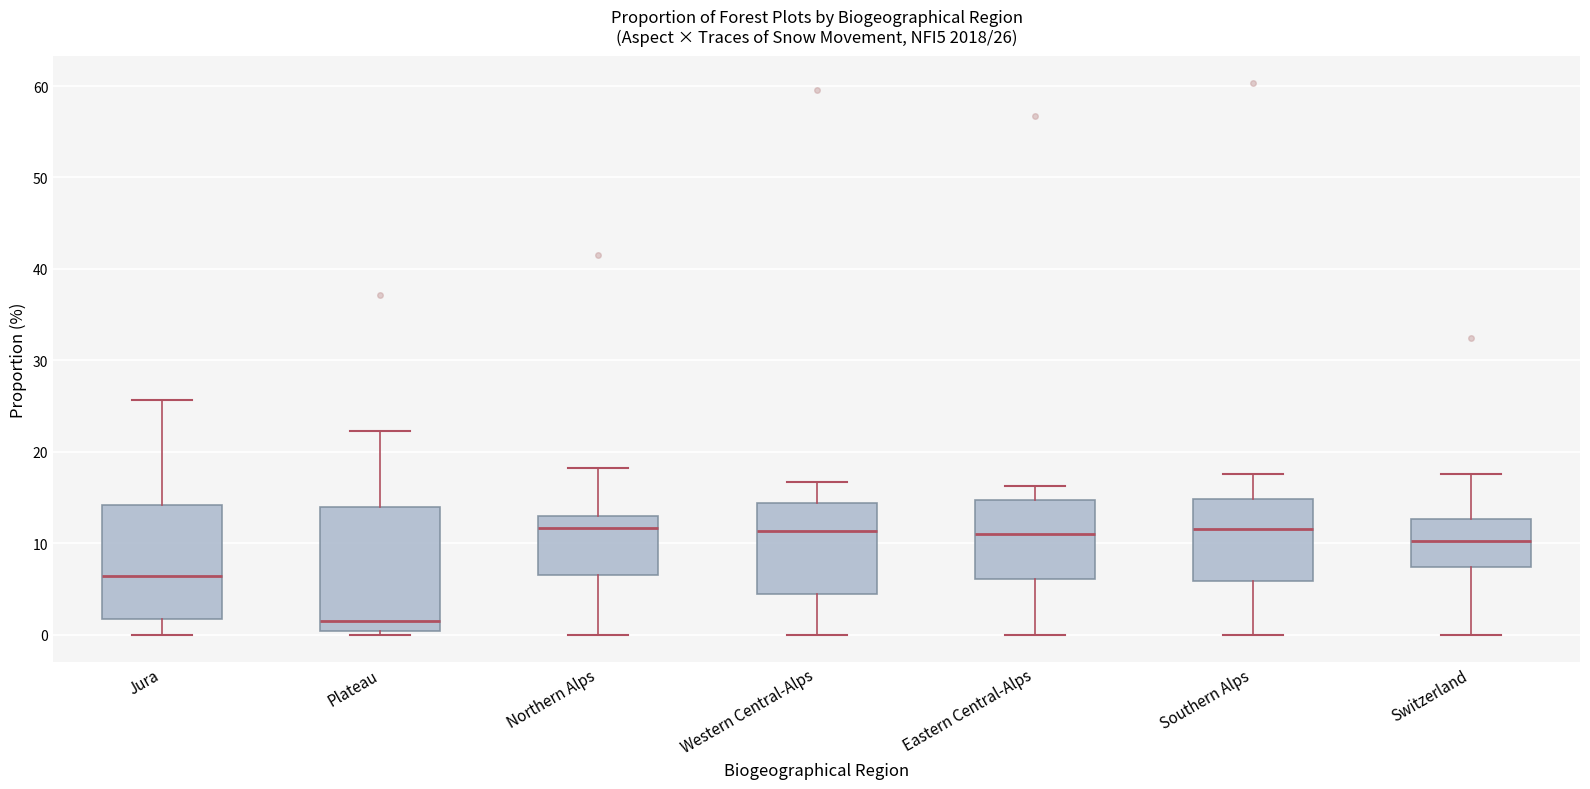

Which box is the tallest, from its lower edge to its upper edge?

Plateau